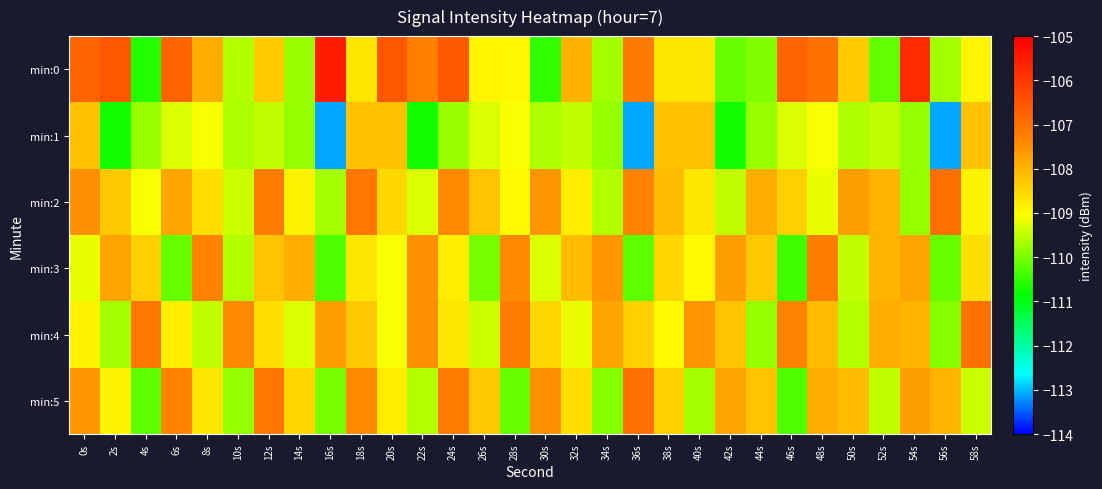

List the series in order of their peak value, highest first.

min:0, min:2, min:4, min:5, min:3, min:1